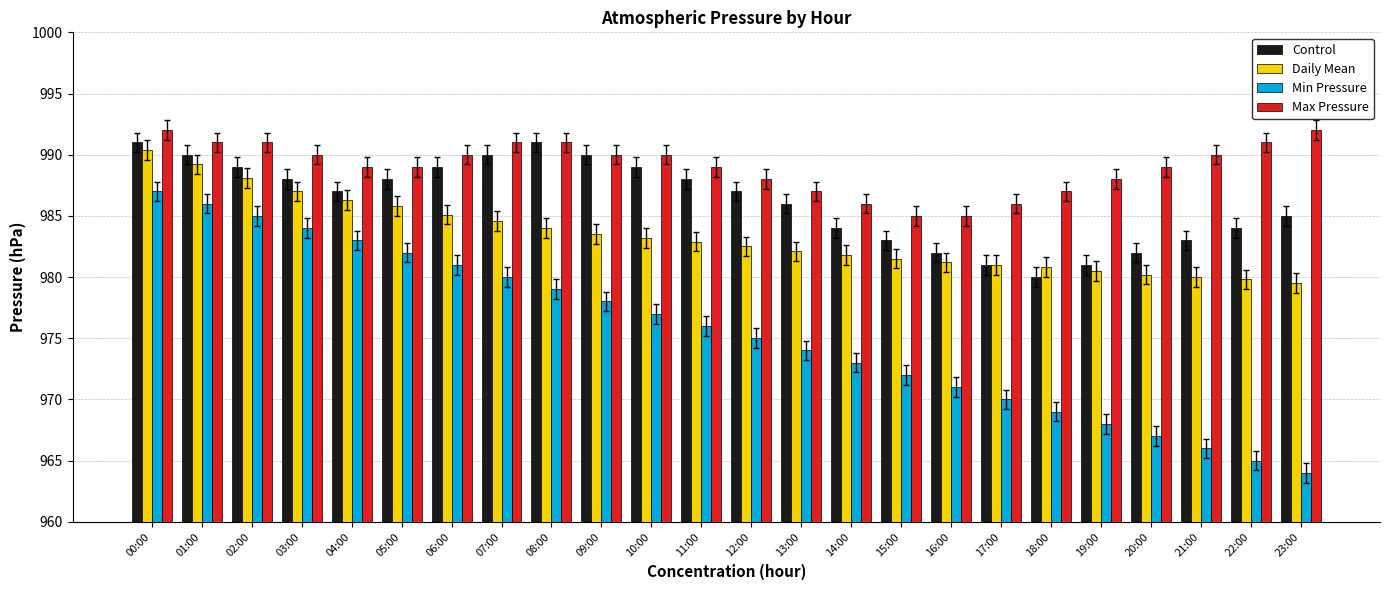

Which label corresponds to the smallest value in the chart?

23:00